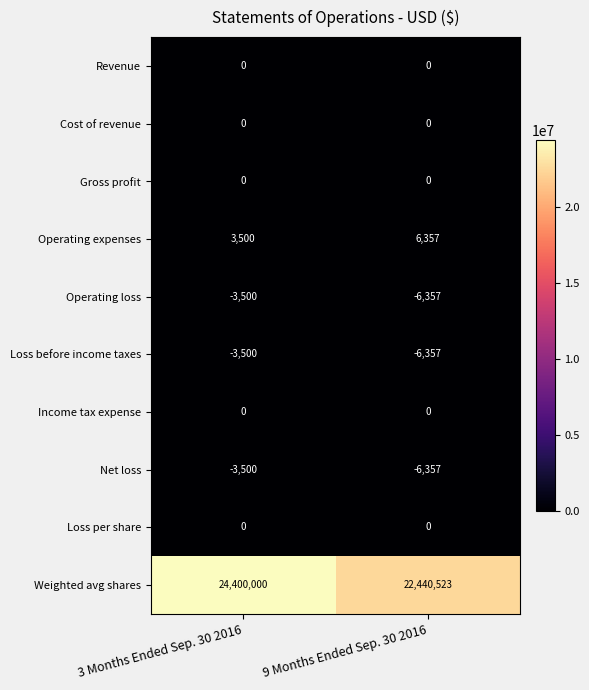

Reading left to right, list all the values displayed in this chart.

Revenue: 0	0
Cost of revenue: 0	0
Gross profit: 0	0
Operating expenses: 3500	6357
Operating loss: -3500	-6357
Loss before income taxes: -3500	-6357
Income tax expense: 0	0
Net loss: -3500	-6357
Loss per share: 0	0
Weighted avg shares: 24400000	22440523